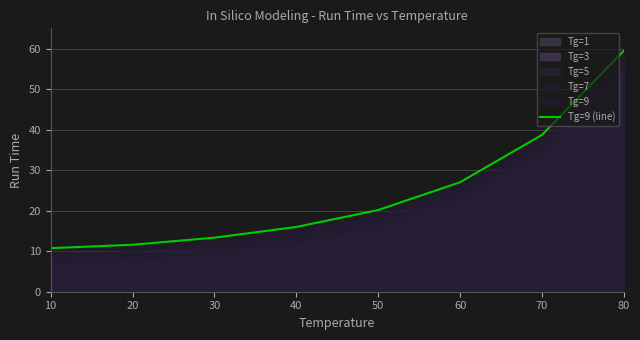

What is the value of the 7th point from the left?

38.7